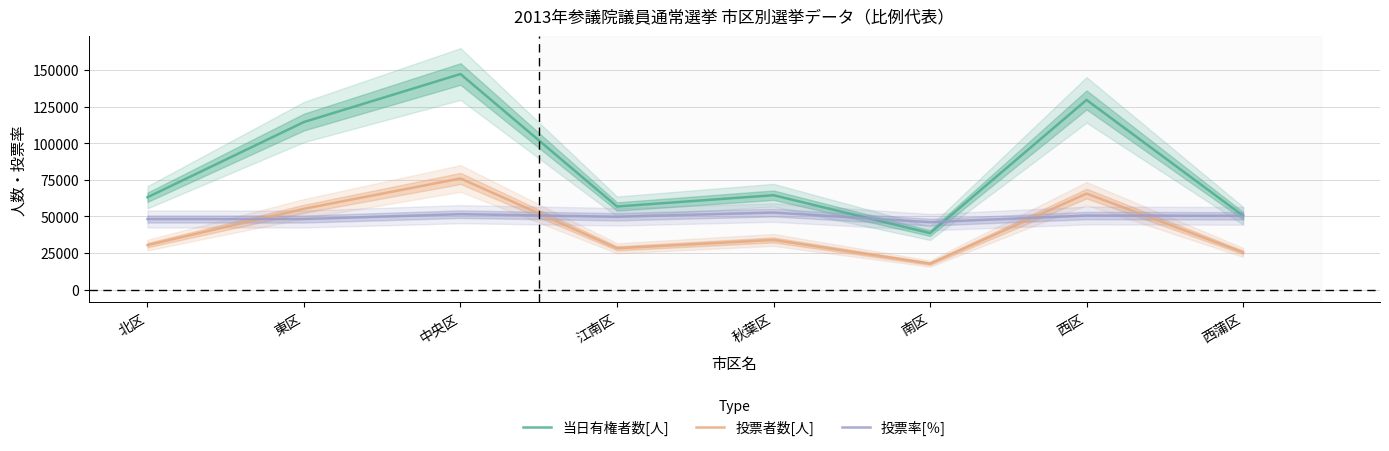

True or false: 投票者数[人] has more than 0 points higher than both neighbors.

True